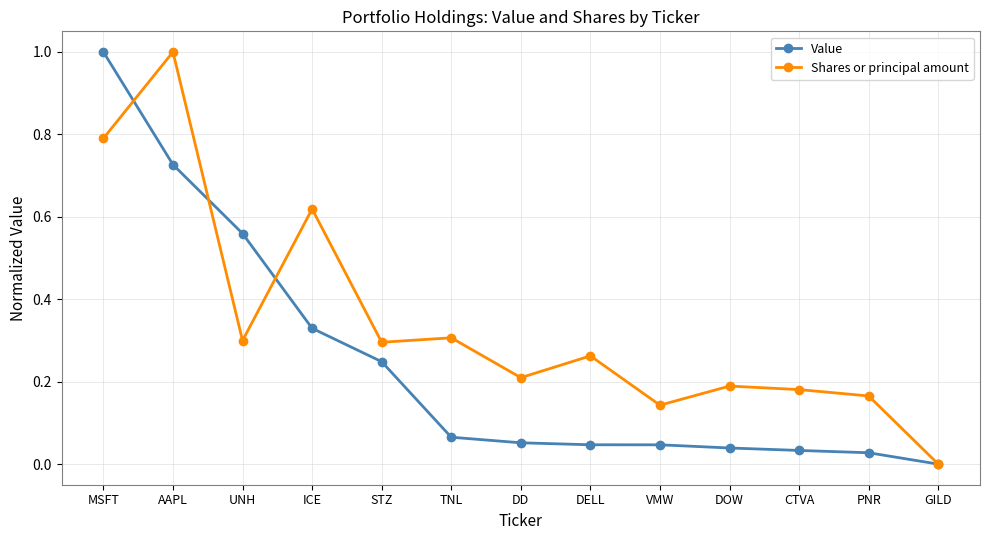

At which category is the sum across all series the highest?

MSFT